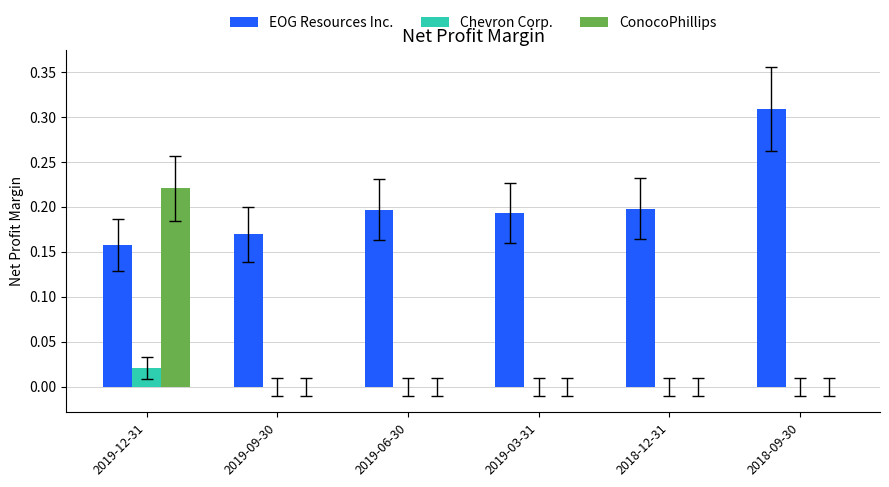

At which category is the sum across all series the highest?

2019-12-31